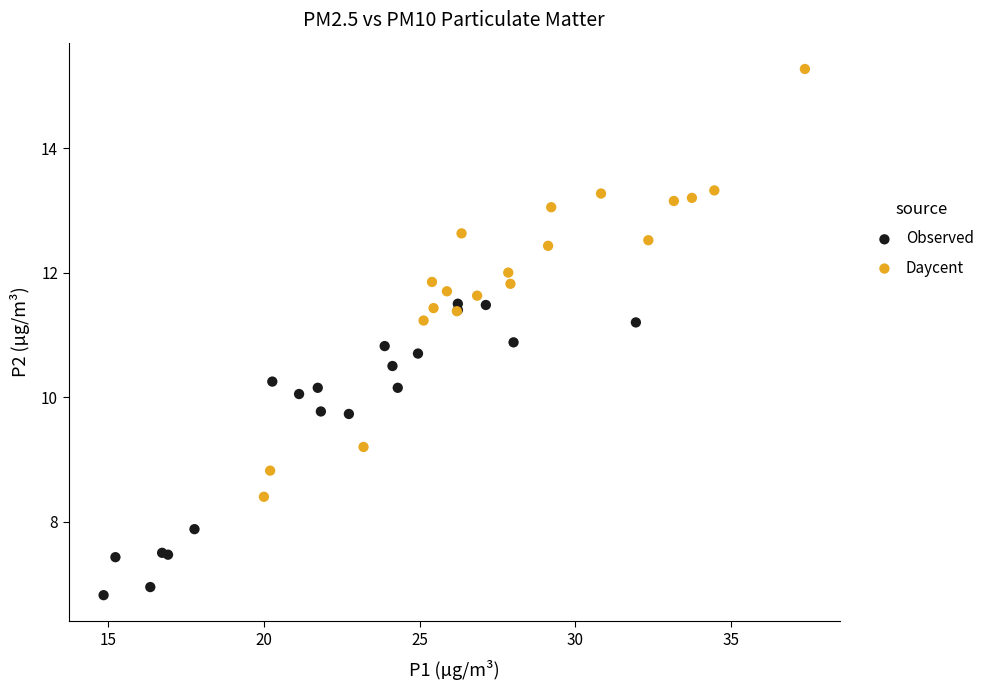

Which series has the widest spread of Y values?

Daycent